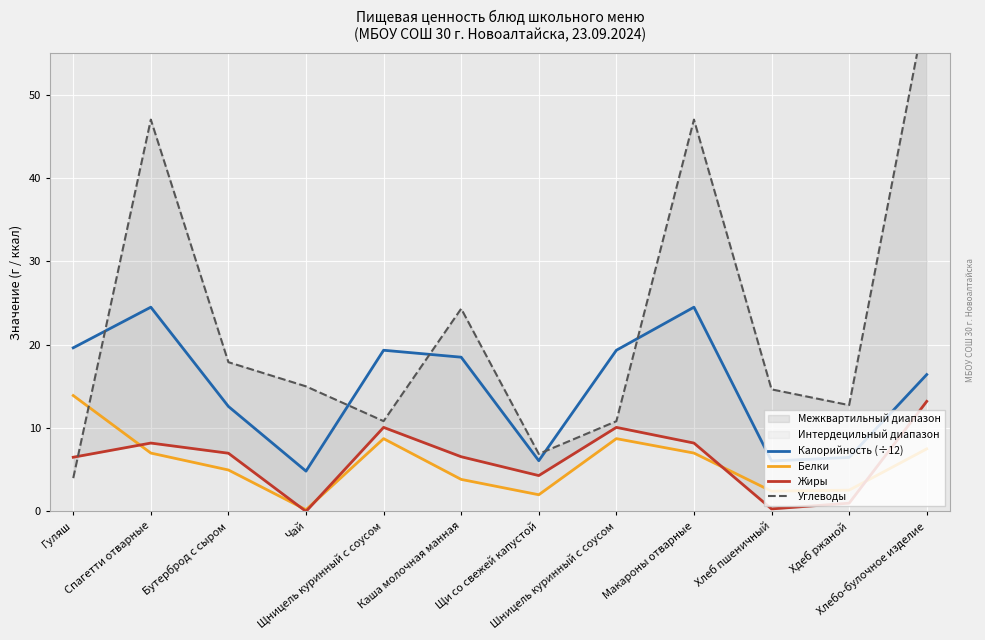

What is the value of the Жиры point at the 1st from the left?

6.5